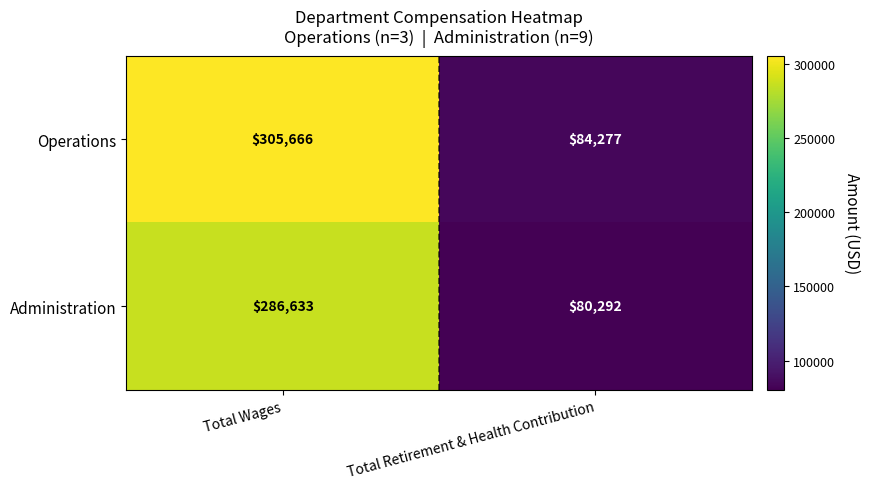

Count the number of data series in this chart.

2